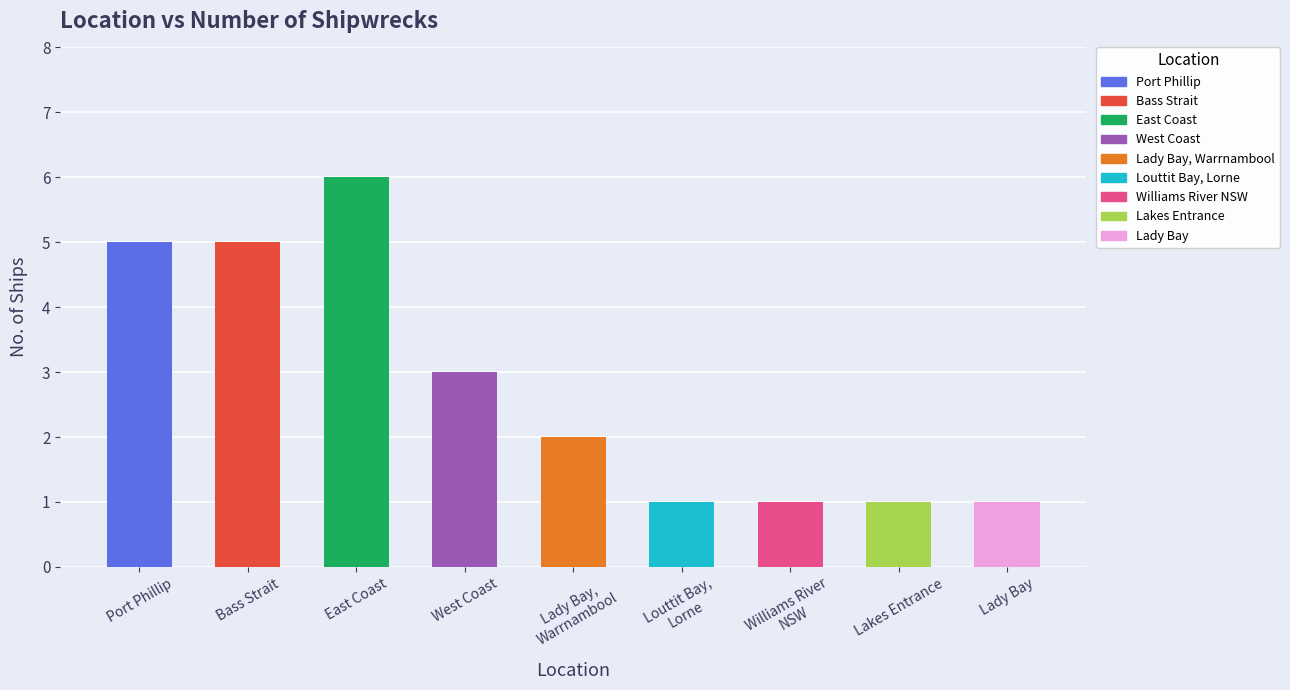

How many data points does each series have?

9